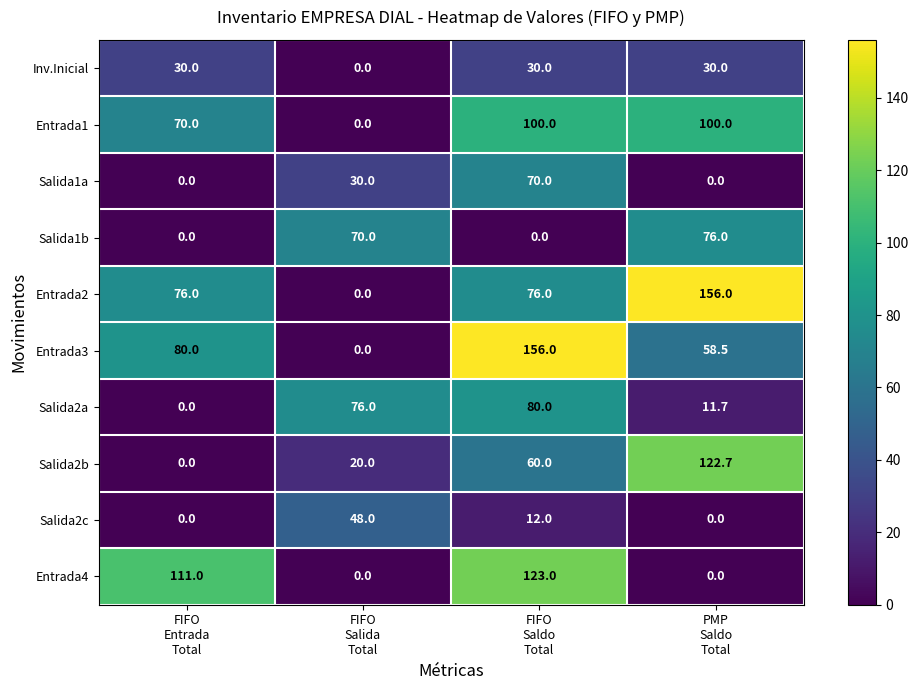

What is the total value across all series at FIFO
Salida
Total?

244.0